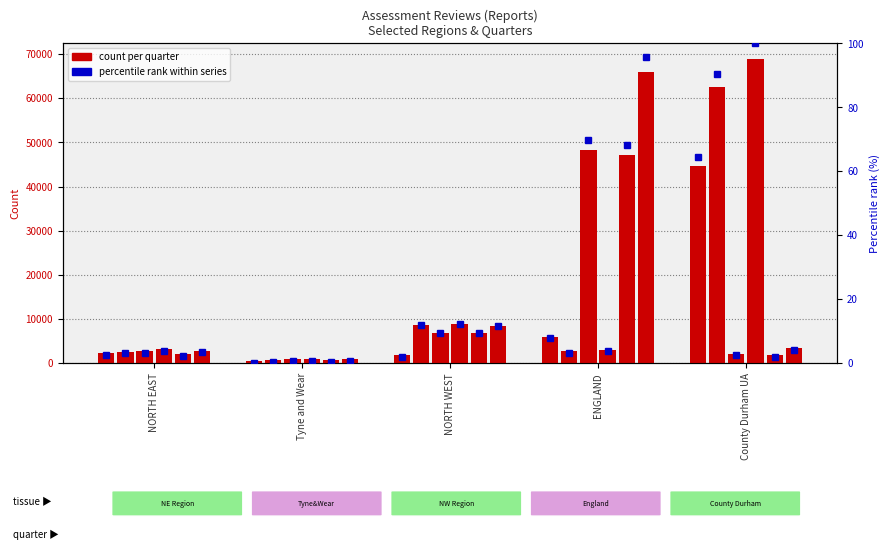

Reading right to left, transcribe all the data shown in this chart.

2020-21 Q1: 44670	5940	1750	470	2210
2017-18 Q3: 62510	2710	8690	820	2550
2018-19 Q3: 2130	48390	6840	880	2710
2017-18 Q4: 68980	3060	8880	920	3150
2018-19 Q1: 1870	47210	6920	700	2030
2017-18 Q2: 3370	66080	8490	880	2770